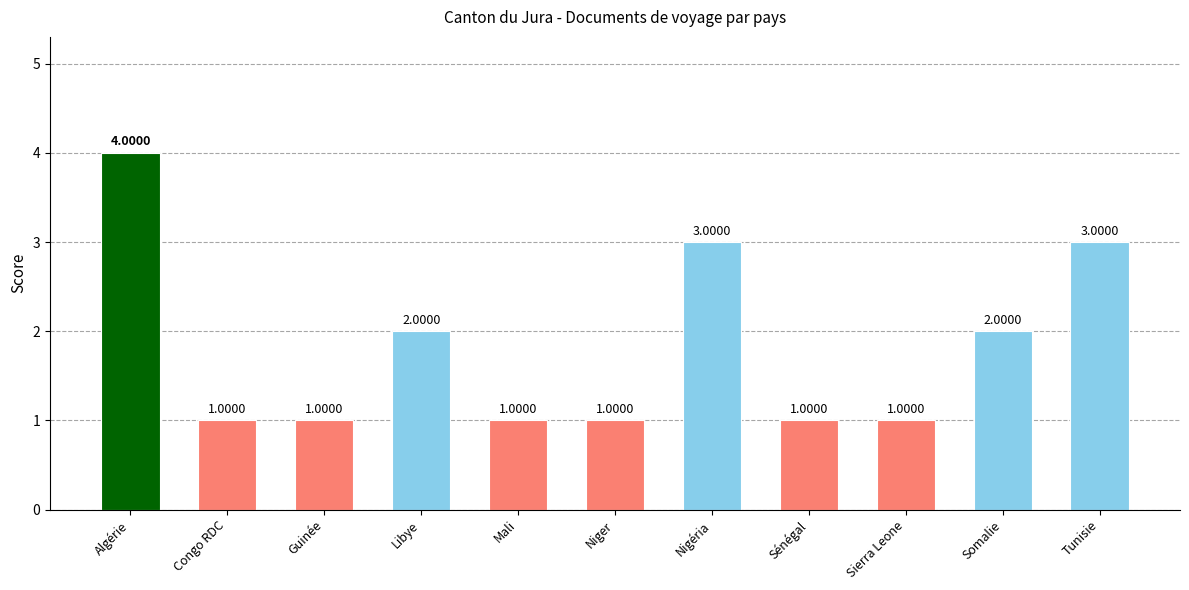

What is the difference between the maximum and second lowest values?

3